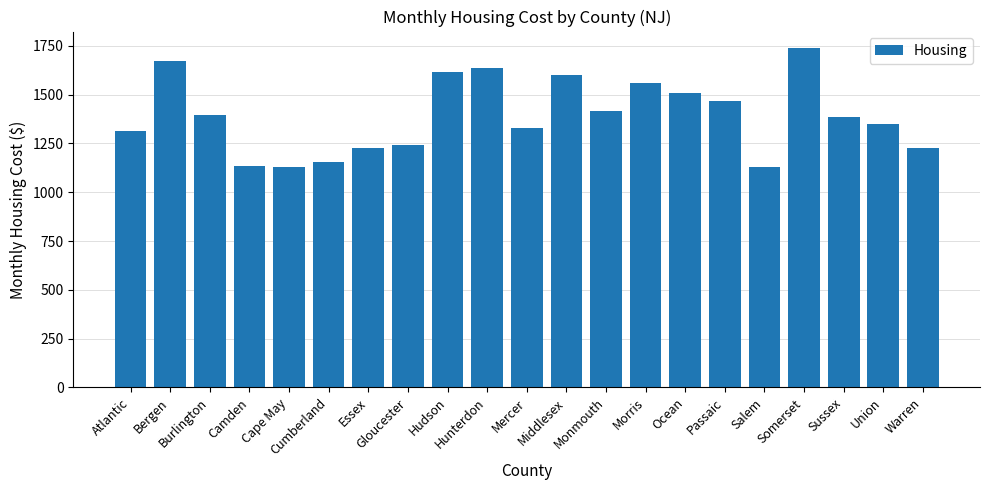

What position from the right is Union?

2